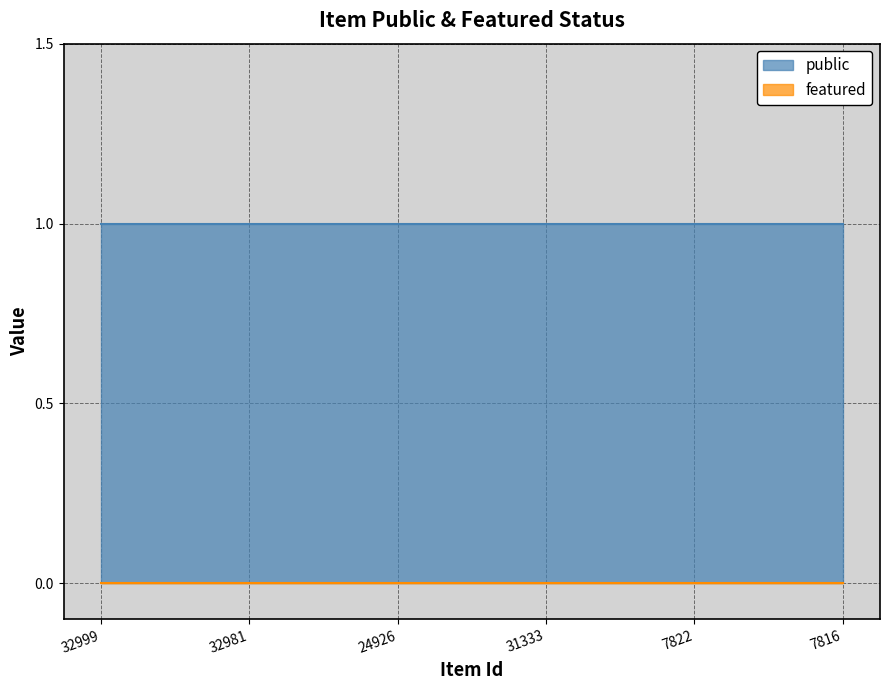

Is it true that featured equals 0 at 7816?

True